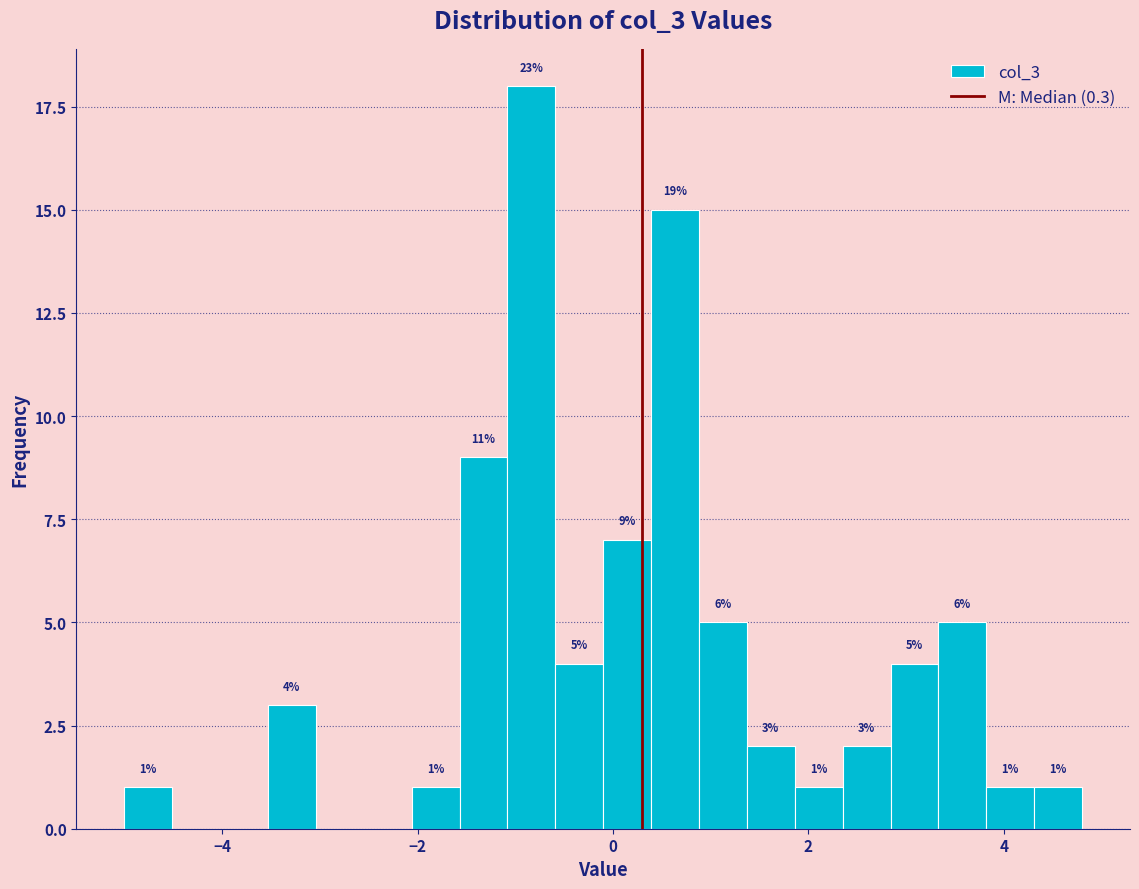

Read against the x-axis, roughly where is the centre of the tallest bar?

-0.8